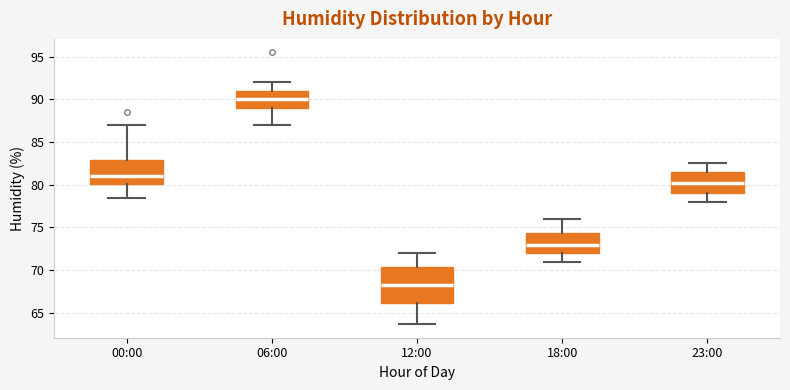

Which box's median line is the lowest?

12:00